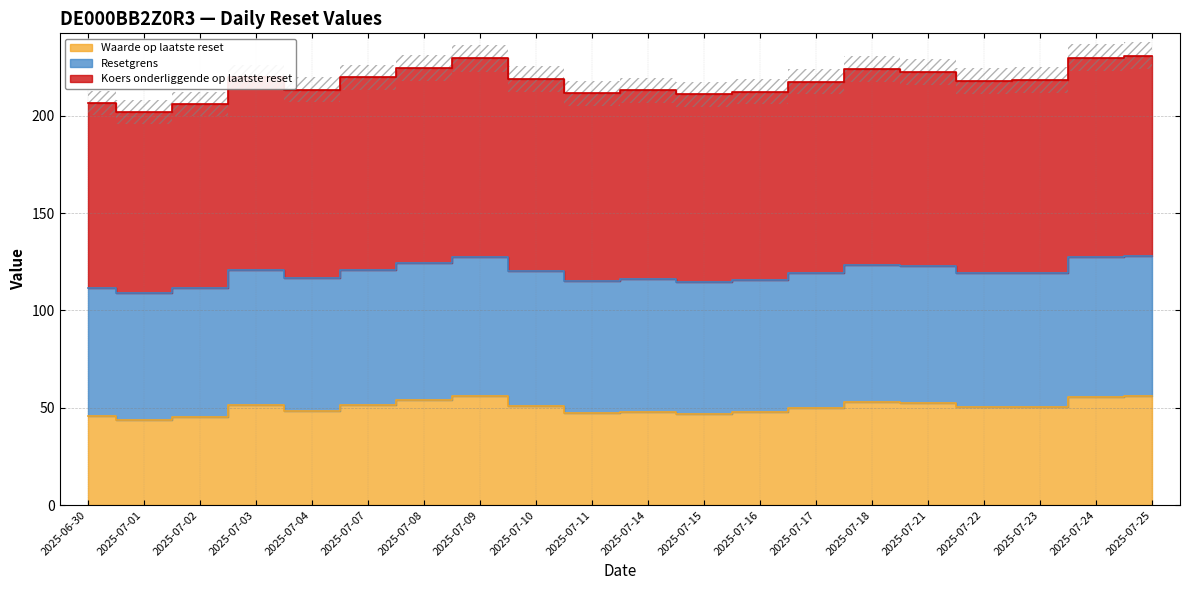

What value does the Waarde op laatste reset series have at 2025-07-16?

47.7